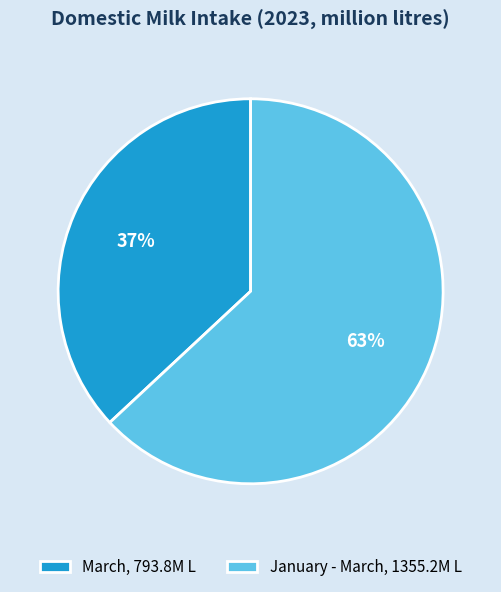

Does January - March account for over 50% of the chart?

Yes